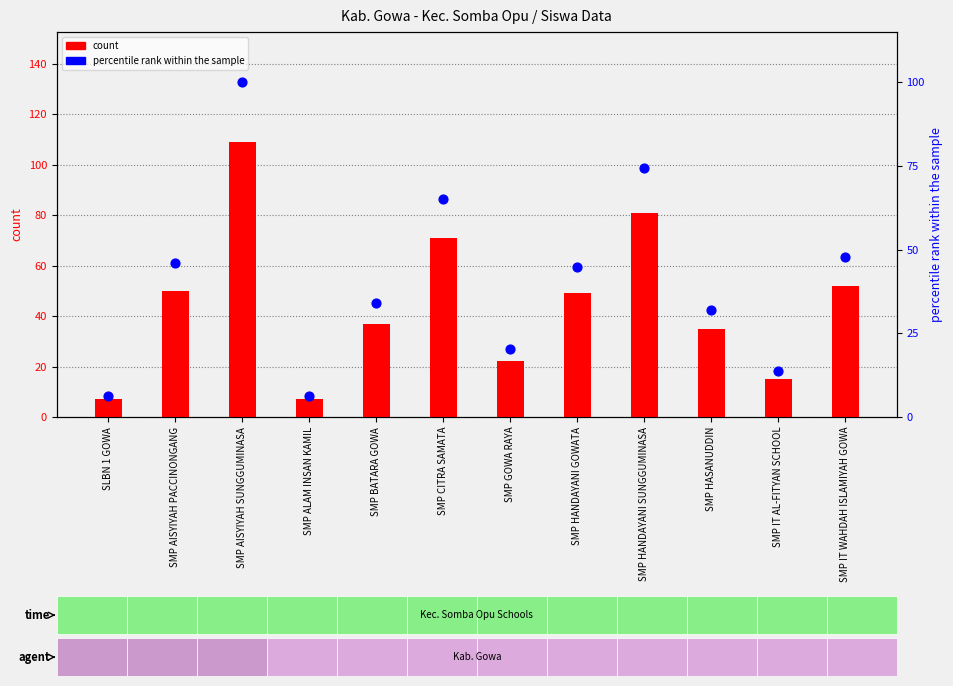

At how many categories does at least one series exceed 36?

7